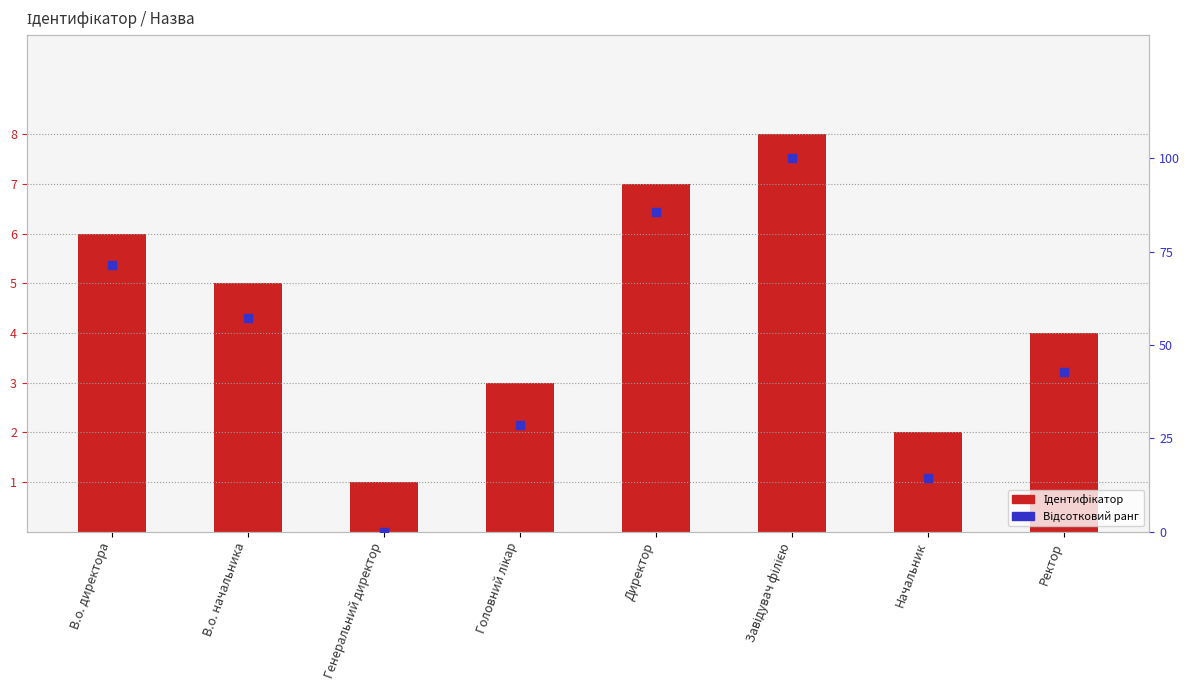

What are all the series names shown in the legend?

Ідентифікатор, Відсотковий ранг